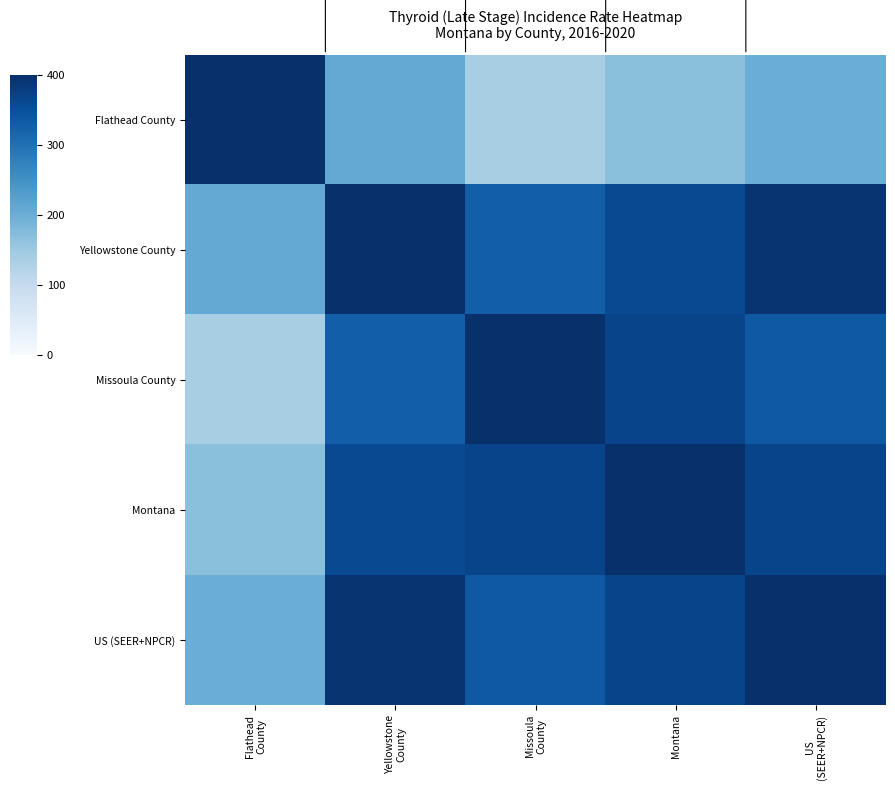

At which category is the sum across all series the highest?

US
(SEER+NPCR)